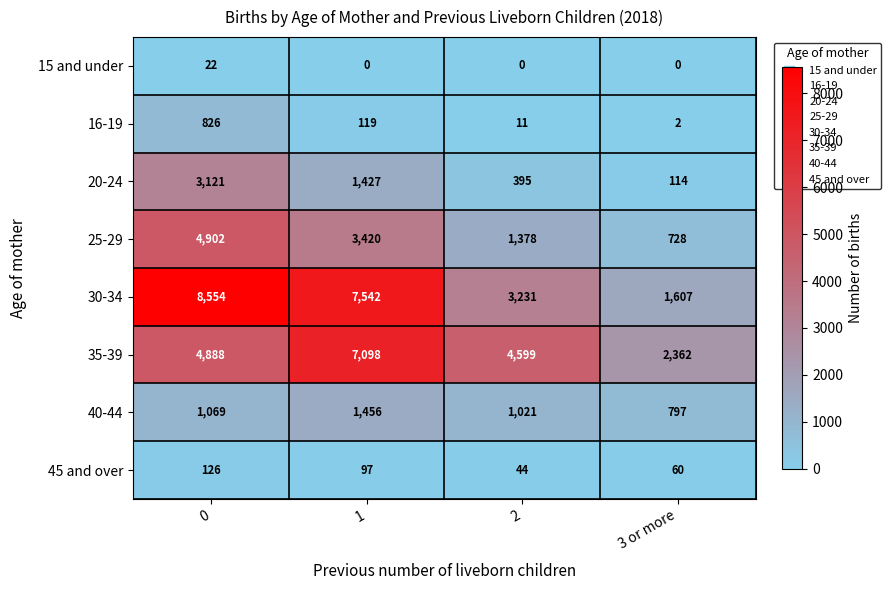

What is the highest value of the 35-39 series?

7098